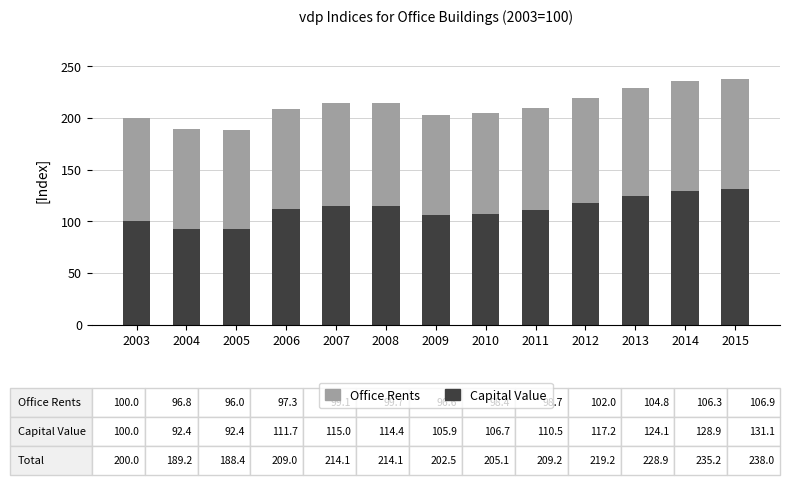

The value of Capital Value at 2011 is 49.8. True or false?

False